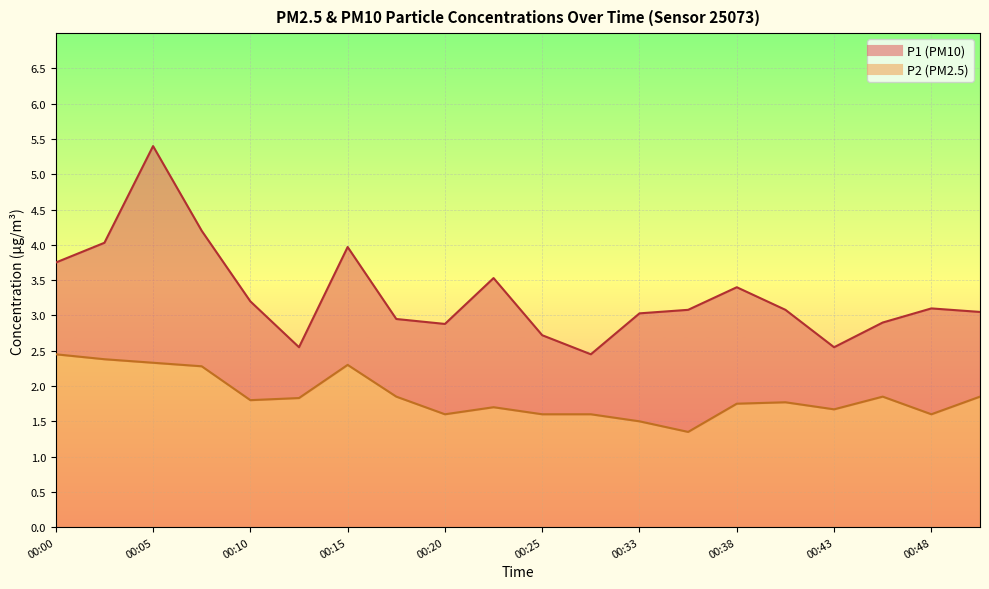

Where does the P1 series first go above 3?

00:00